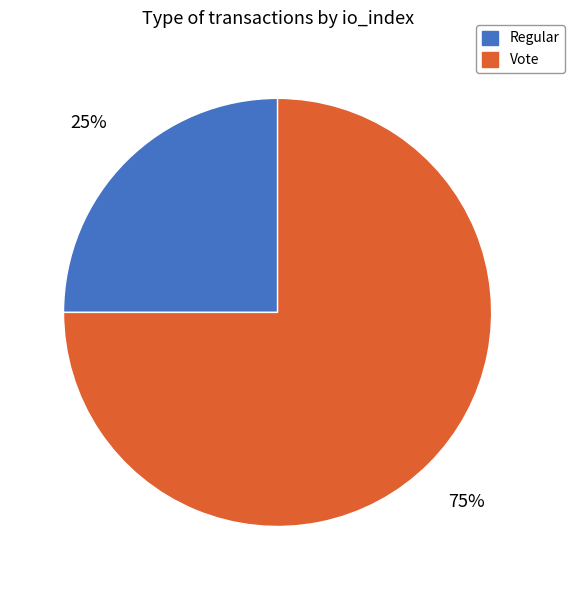

To the nearest percent, what is the combined percentage of Regular and Vote?

100%